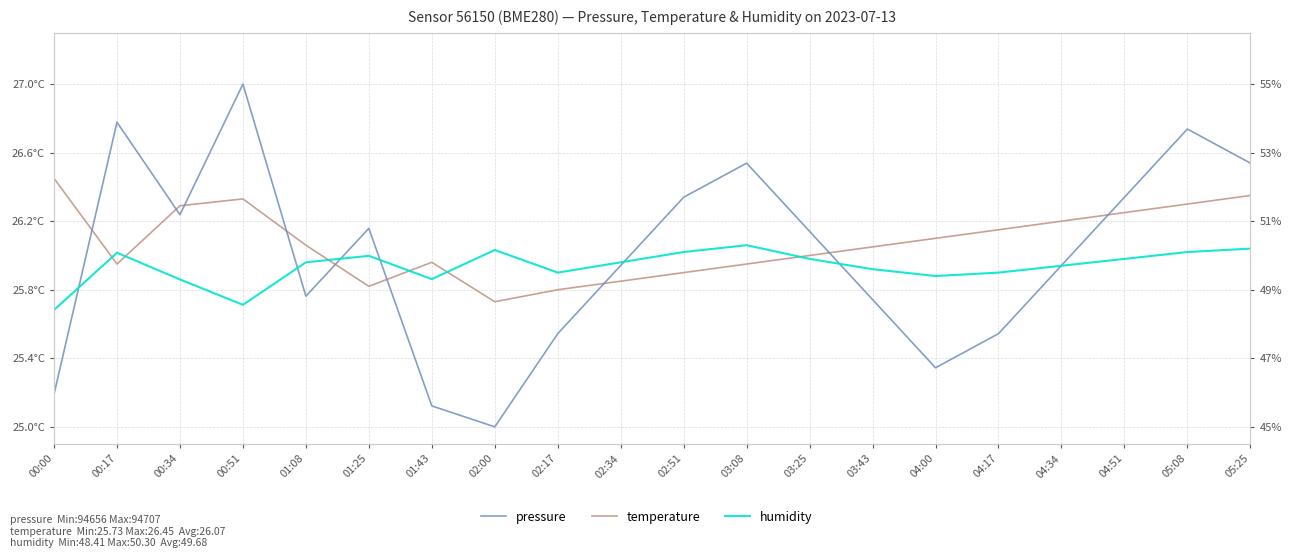

What is the label of the 17th point from the right?

00:51